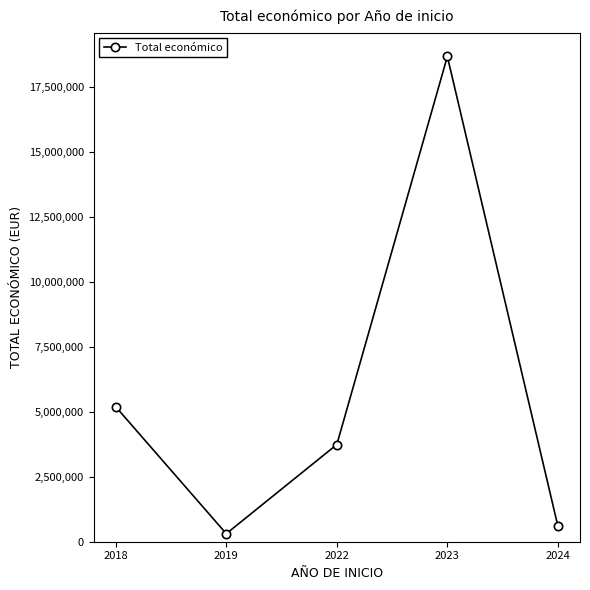

Is it true that the value at 2022 is 3736434?

True